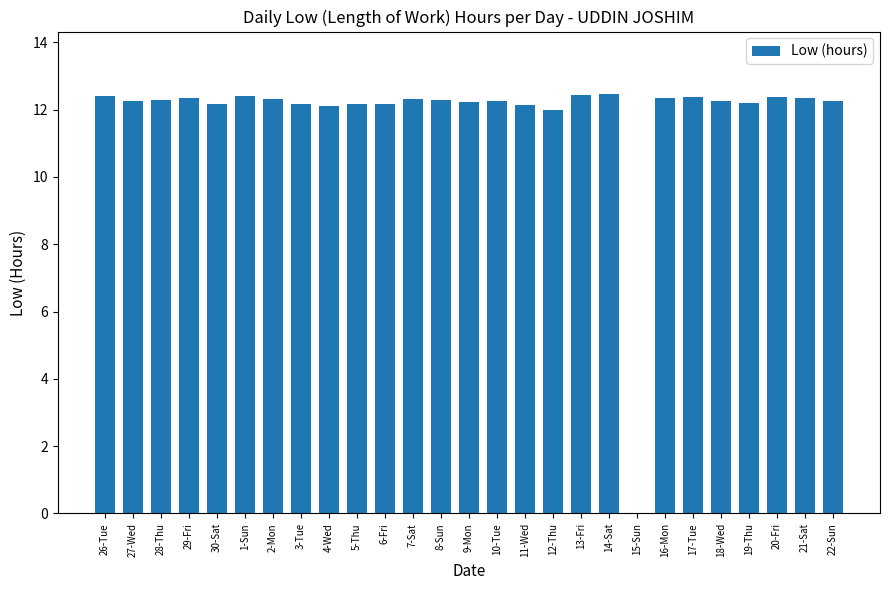

What is the sum of all values?

318.9